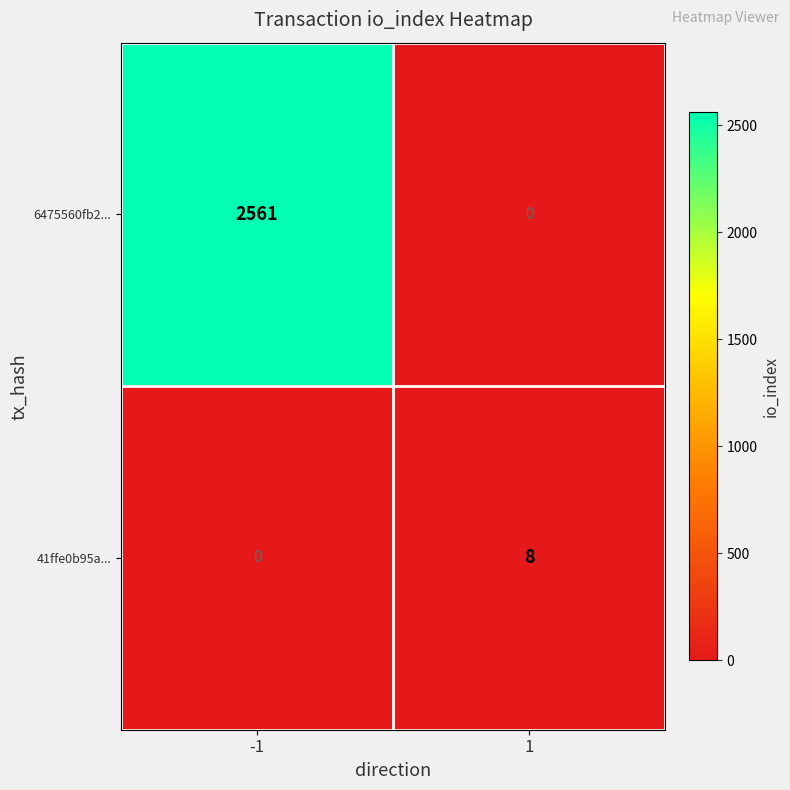

What is the sum of all 6475560fb2... values?

2561